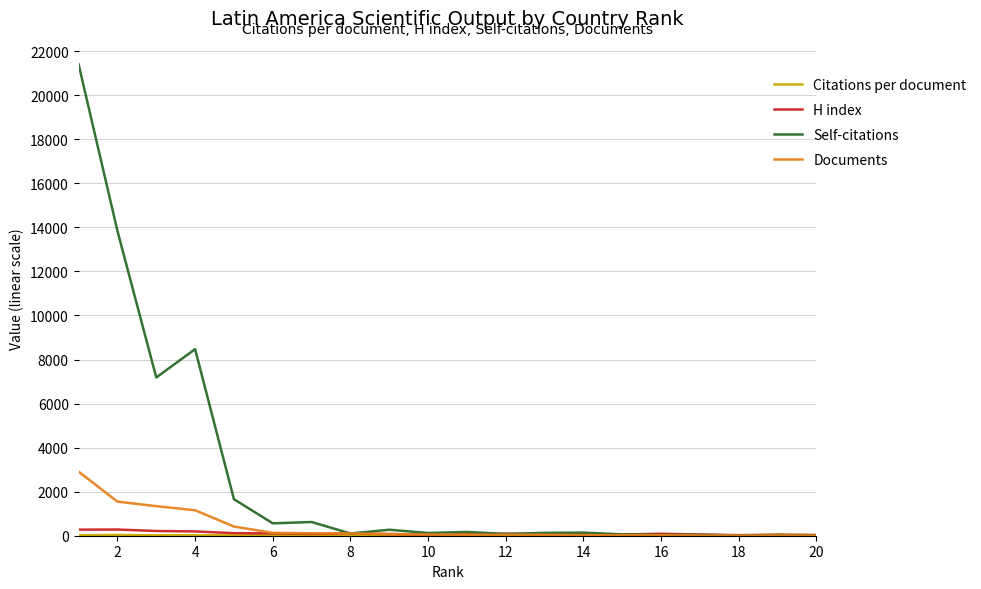

Which series has the largest range (max minus min)?

Self-citations